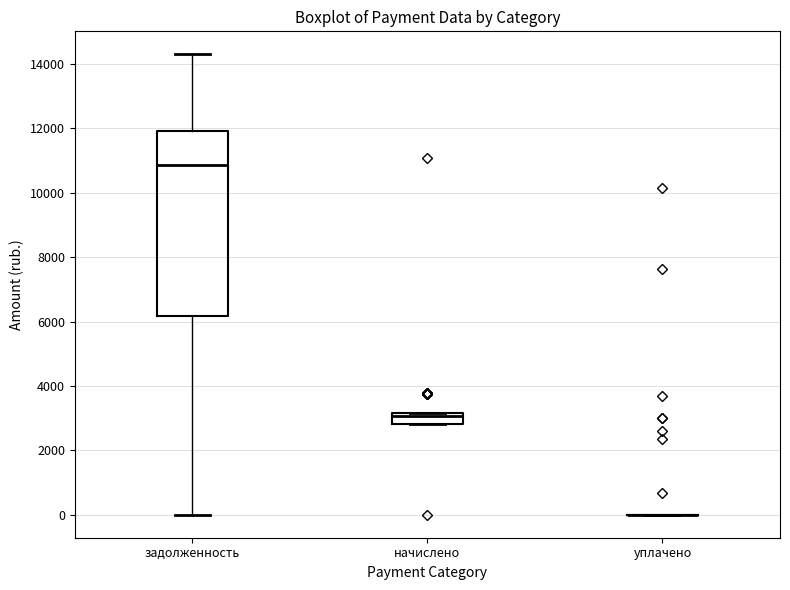

Reading left to right, transcribe this box plot: for each box, give where its median line is, the range the box spans, and where its two whiskers end, as read against the y-axis. The values are not printed on the chart, so give them approximately, as read against the axis.

задолженность: median 10800, box 6200 to 12000, whiskers 0 to 14400
начислено: median 3000, box 2800 to 3200, whiskers 2800 to 3200
уплачено: box collapsed to a line at 0, whiskers 0 to 0